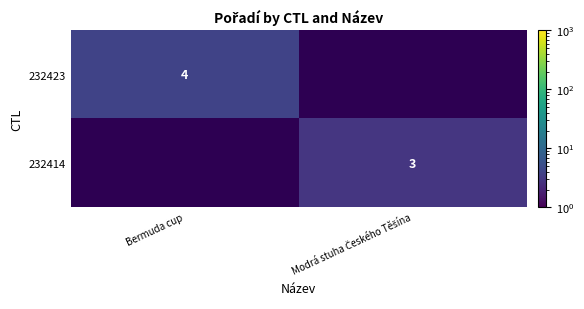

The 232423 series shows 4.0 at Bermuda cup. True or false?

True